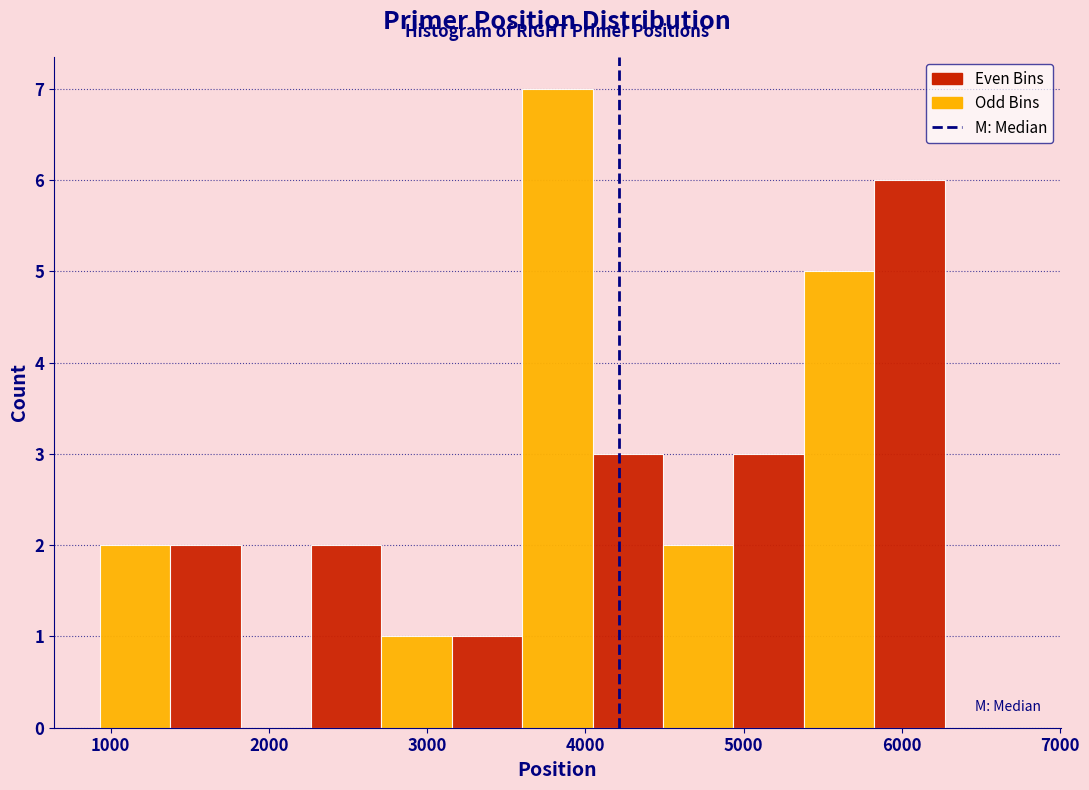

Which range on the x-axis has the tallest bar?

3600 to 4000